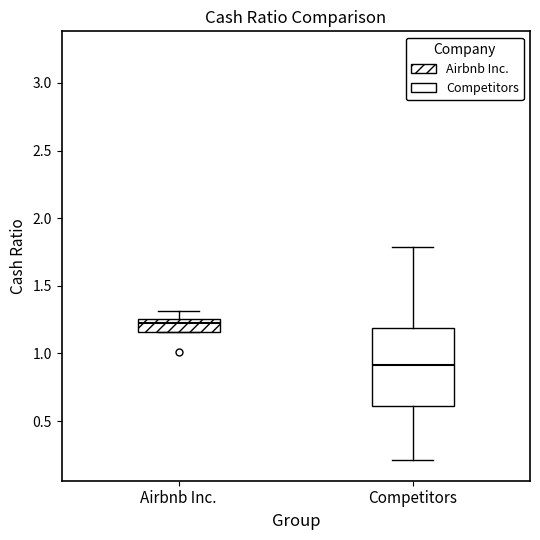

Where does the upper whisker of the box for Airbnb Inc. end on the y-axis? The values are not printed on the chart, so give them approximately, as read against the axis.

1.30